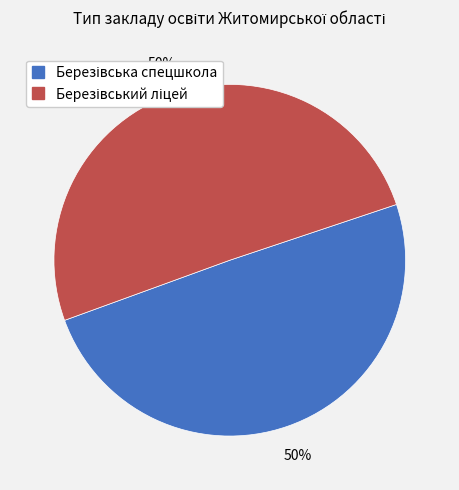

How many segments does this pie chart have?

2